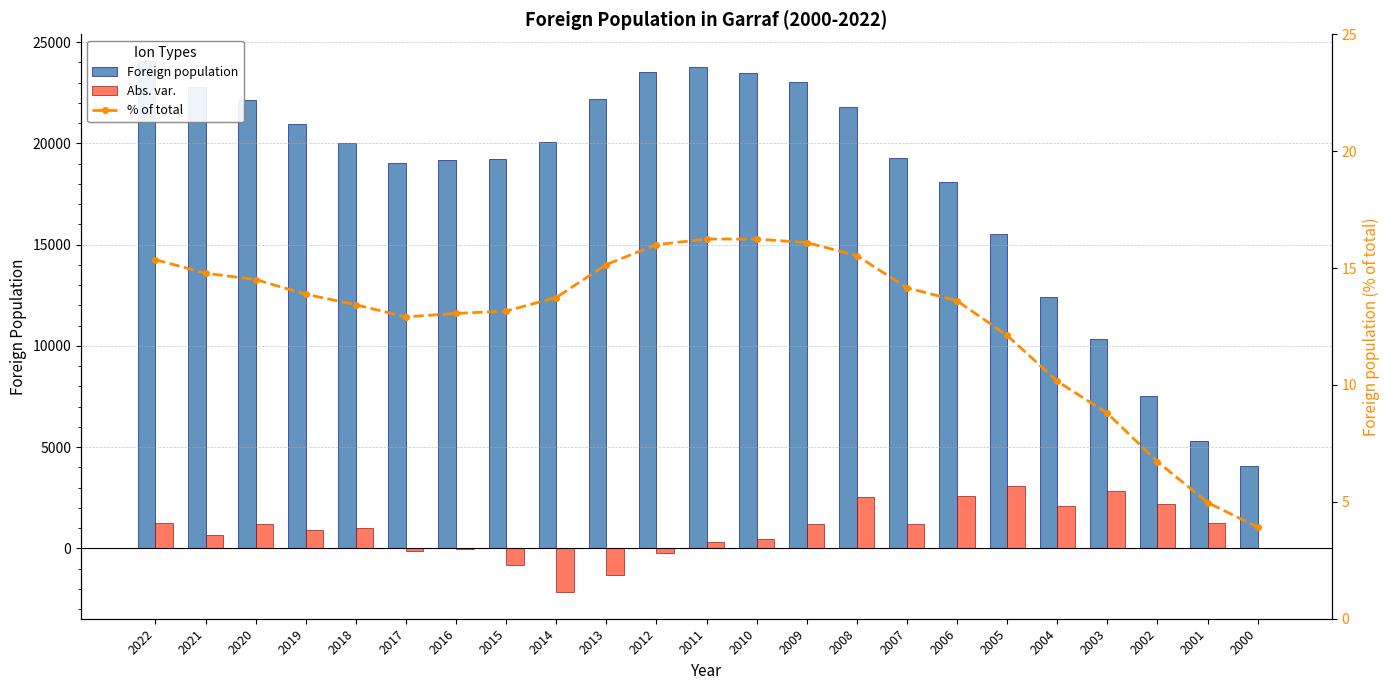

Read the Foreign population value at 2020.

22168.0